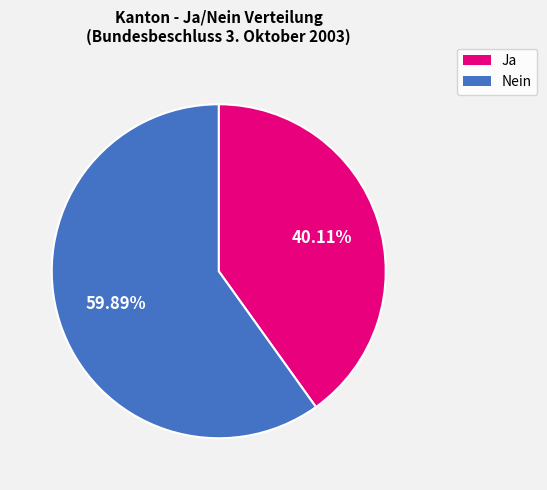

Which category has the biggest portion of the pie?

Nein